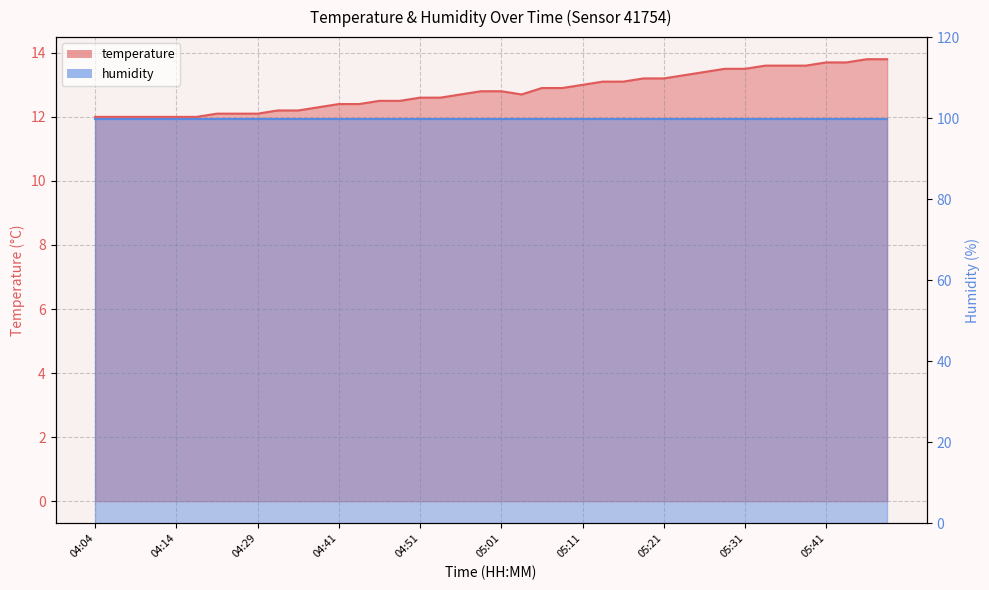

List the labels in order of value, smallest first.

04:04, 04:06, 04:09, 04:11, 04:14, 04:21, 04:24, 04:26, 04:29, 04:31, 04:36, 04:39, 04:41, 04:44, 04:46, 04:49, 04:51, 04:54, 04:56, 05:04, 04:59, 05:01, 05:06, 05:09, 05:11, 05:14, 05:16, 05:19, 05:21, 05:23, 05:26, 05:28, 05:31, 05:34, 05:36, 05:38, 05:41, 05:46, 05:48, 05:51